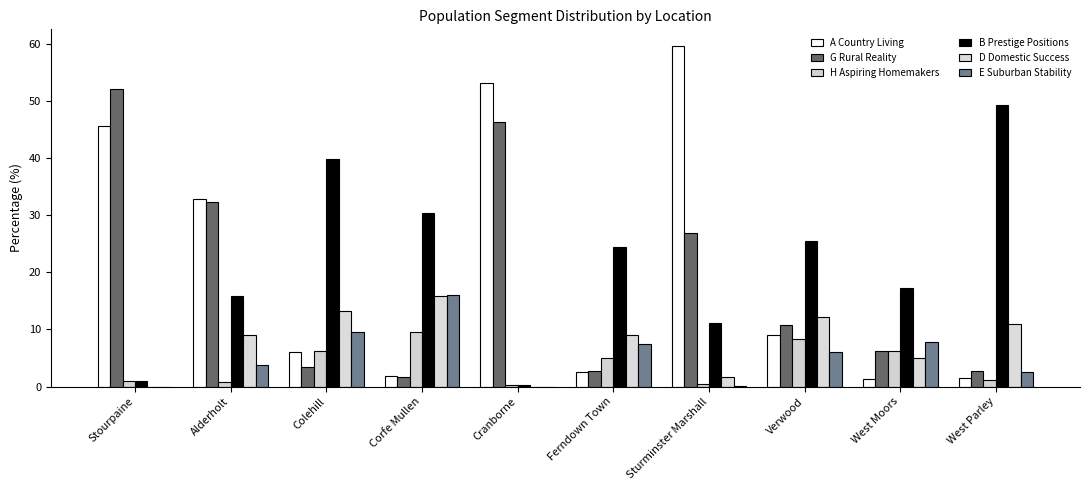

Reading left to right, extract all data points from this chart.

A Country Living: Stourpaine=45.6	Alderholt=32.8	Colehill=6.0	Corfe Mullen=1.9	Cranborne=53.1	Ferndown Town=2.5	Sturminster Marshall=59.6	Verwood=9.0	West Moors=1.3	West Parley=1.5
G Rural Reality: Stourpaine=52.0	Alderholt=32.3	Colehill=3.4	Corfe Mullen=1.7	Cranborne=46.3	Ferndown Town=2.7	Sturminster Marshall=26.9	Verwood=10.8	West Moors=6.1	West Parley=2.8
H Aspiring Homemakers: Stourpaine=1.0	Alderholt=0.7	Colehill=6.2	Corfe Mullen=9.6	Cranborne=0.3	Ferndown Town=5.0	Sturminster Marshall=0.4	Verwood=8.3	West Moors=6.2	West Parley=1.1
B Prestige Positions: Stourpaine=1.0	Alderholt=15.9	Colehill=39.8	Corfe Mullen=30.3	Cranborne=0.3	Ferndown Town=24.5	Sturminster Marshall=11.2	Verwood=25.5	West Moors=17.3	West Parley=49.2
D Domestic Success: Stourpaine=0.0	Alderholt=9.0	Colehill=13.3	Corfe Mullen=15.8	Cranborne=0.0	Ferndown Town=9.0	Sturminster Marshall=1.7	Verwood=12.2	West Moors=5.1	West Parley=10.9
E Suburban Stability: Stourpaine=0.0	Alderholt=3.8	Colehill=9.6	Corfe Mullen=16.0	Cranborne=0.0	Ferndown Town=7.4	Sturminster Marshall=0.1	Verwood=6.0	West Moors=7.8	West Parley=2.5